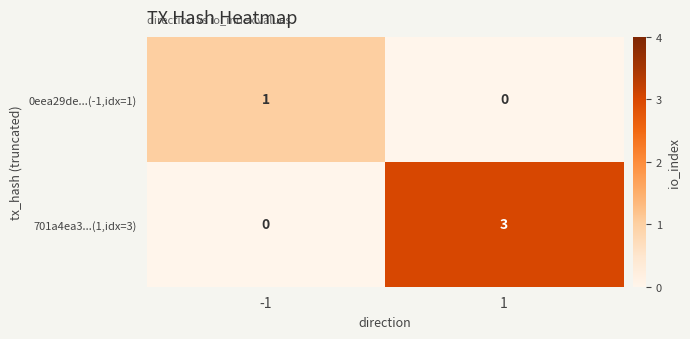

What is the approximate value of 701a4ea3...(1,idx=3) at 1?

3